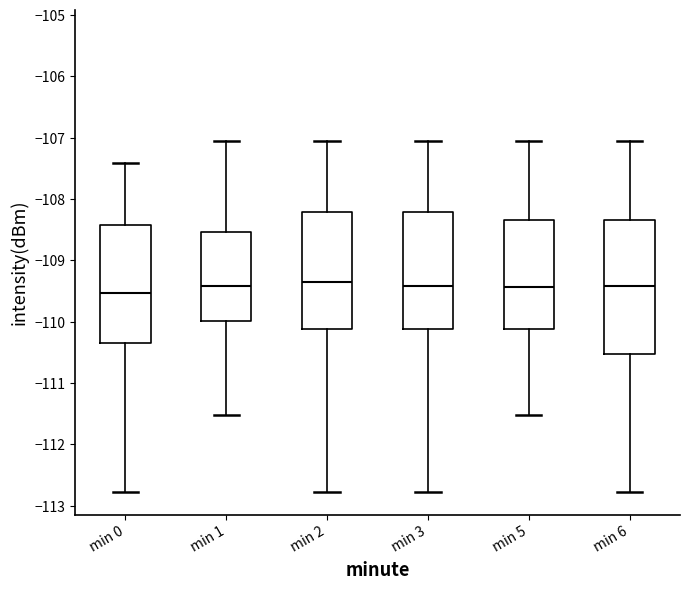

Which box has the lowest median line?

min 0